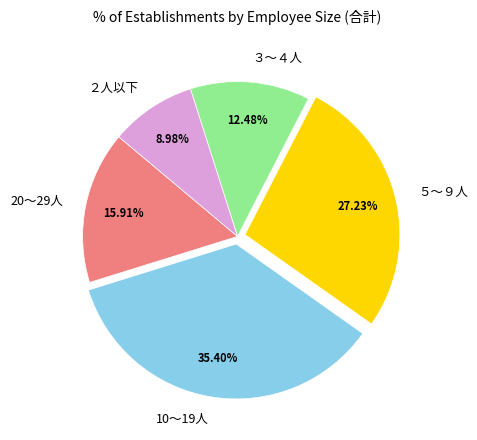

To the nearest percent, what is the average slice percentage?

20%